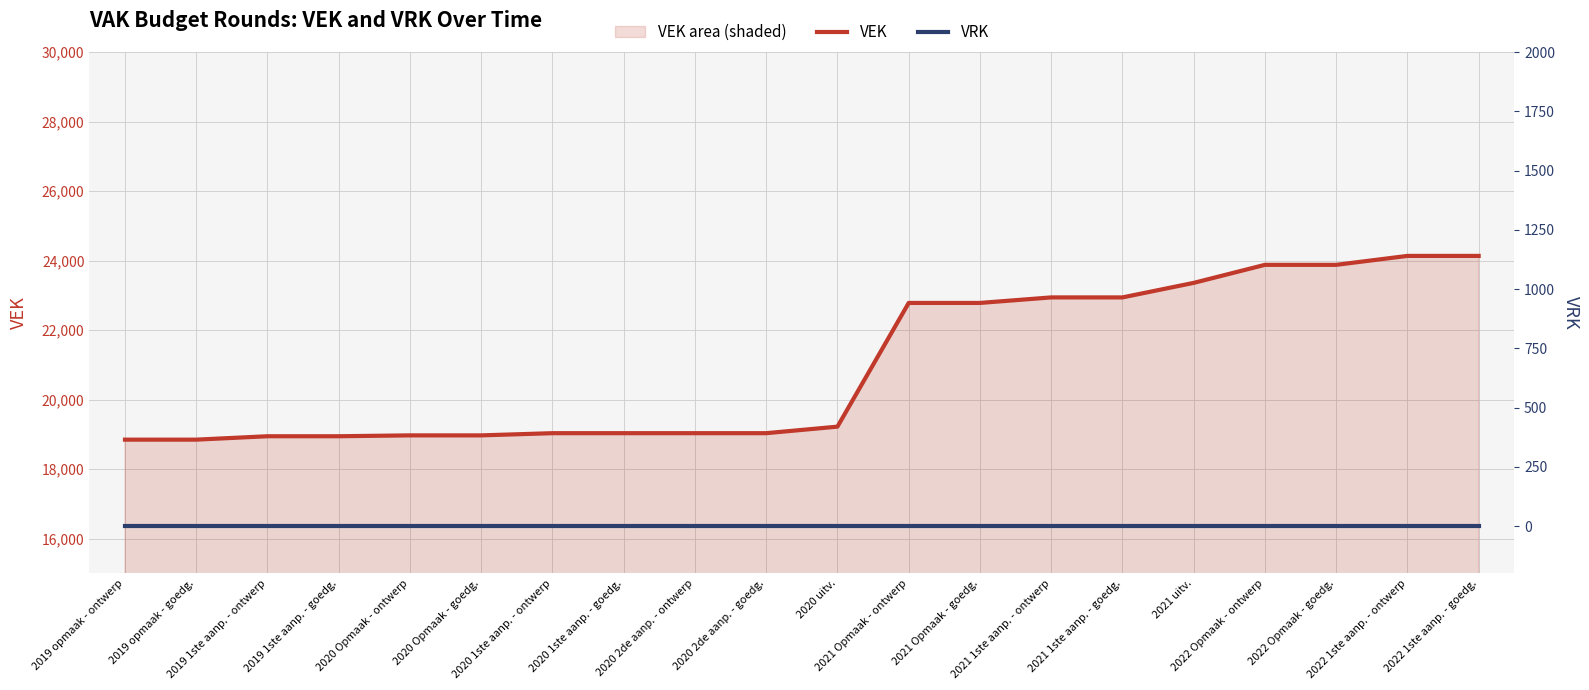

What are all the series names shown in the legend?

VEK, VRK